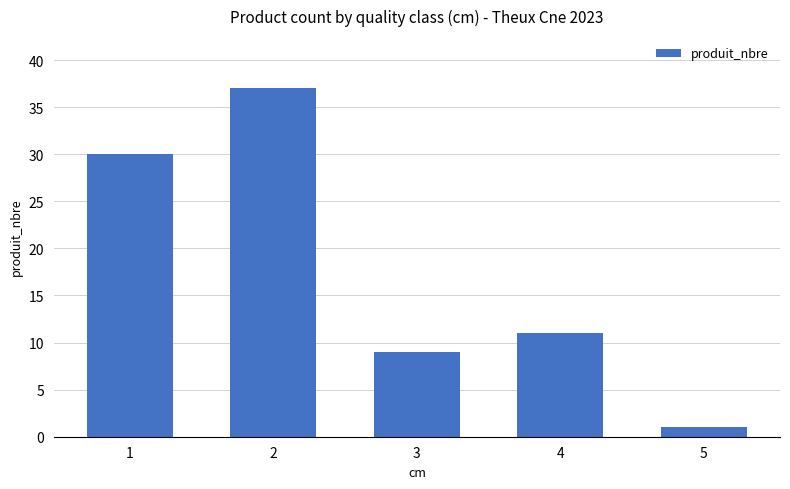

Reading left to right, what are all the values shown in this chart?

30	37	9	11	1